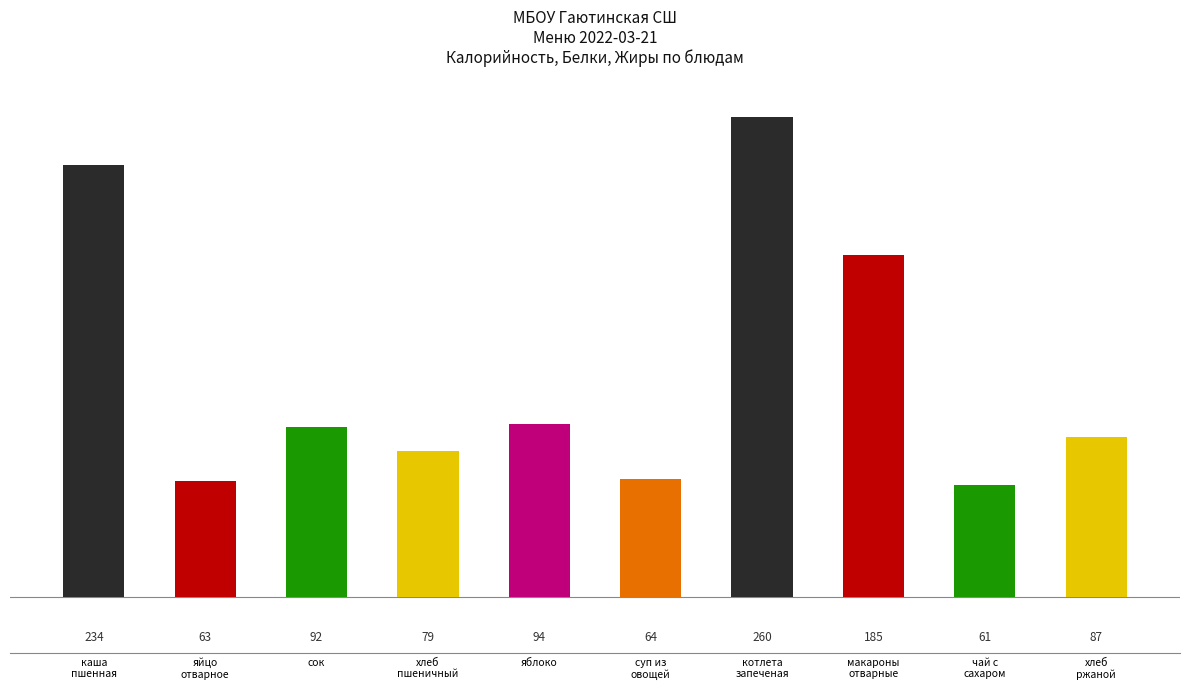

What position from the left is каша
пшенная?

1